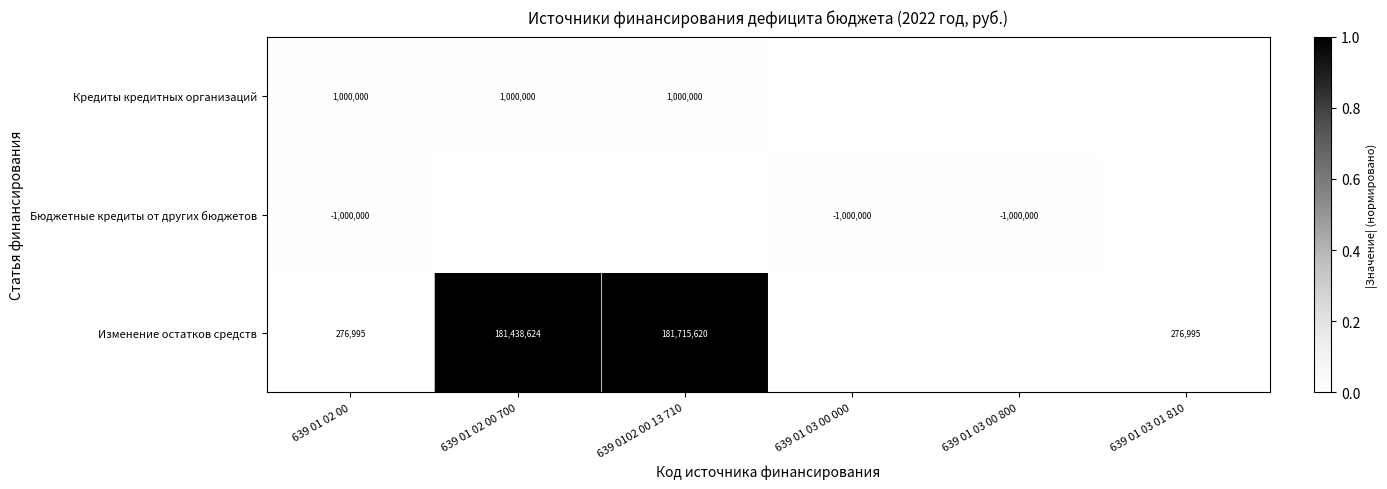

Between 639 01 02 00 700 and 639 01 03 00 800, which is larger?

639 01 02 00 700